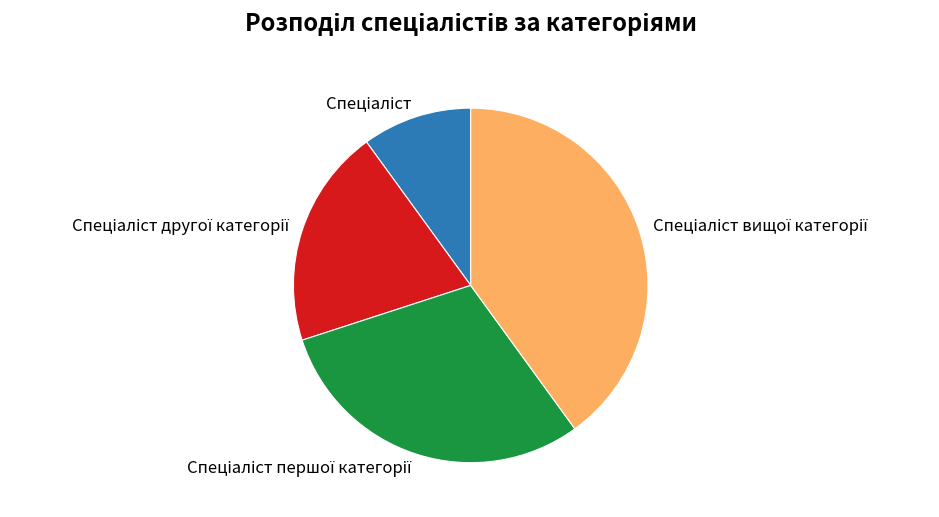

Does any single category account for the majority?

No